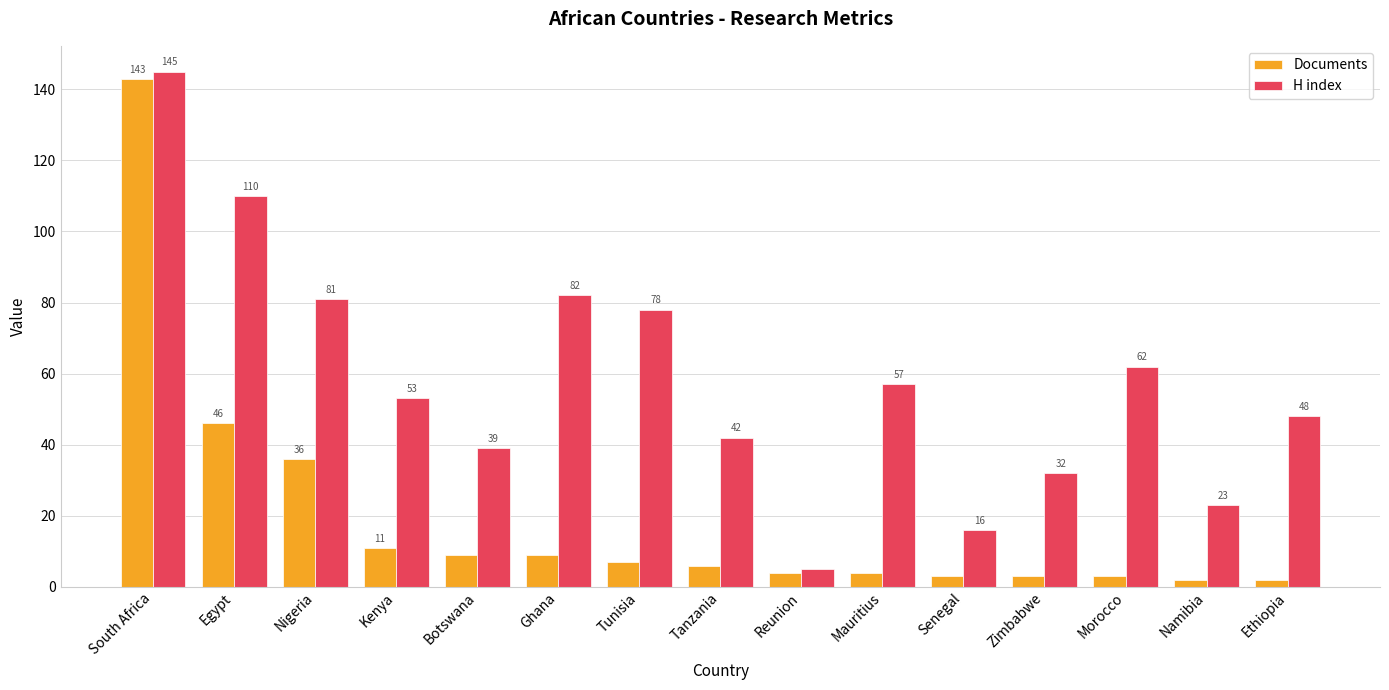

What is the difference between the maximum and minimum values in the H index series?

140